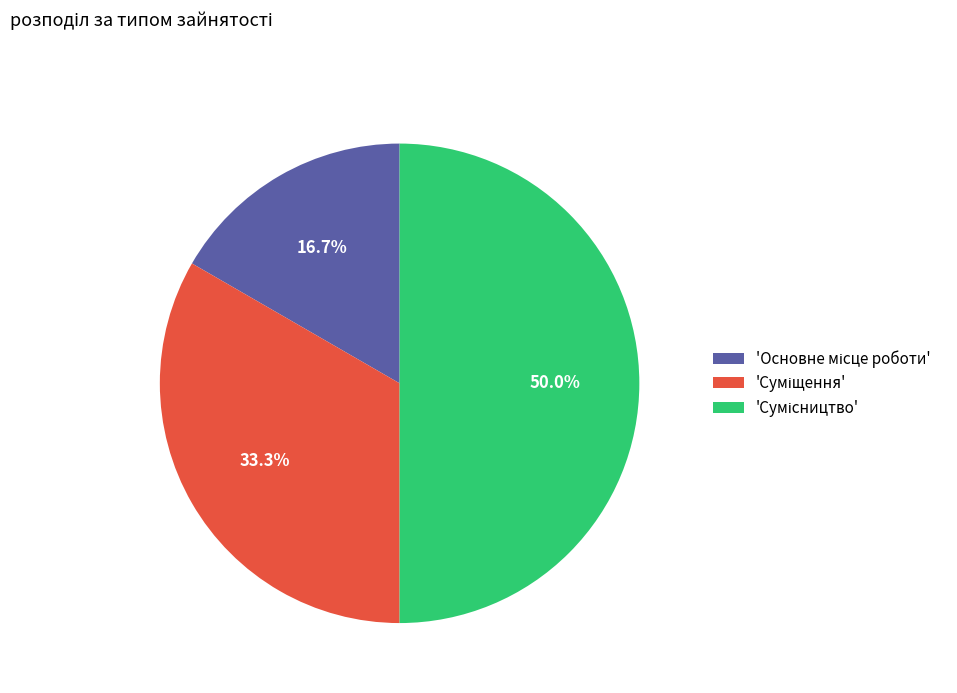

How many slices are in this pie chart?

3